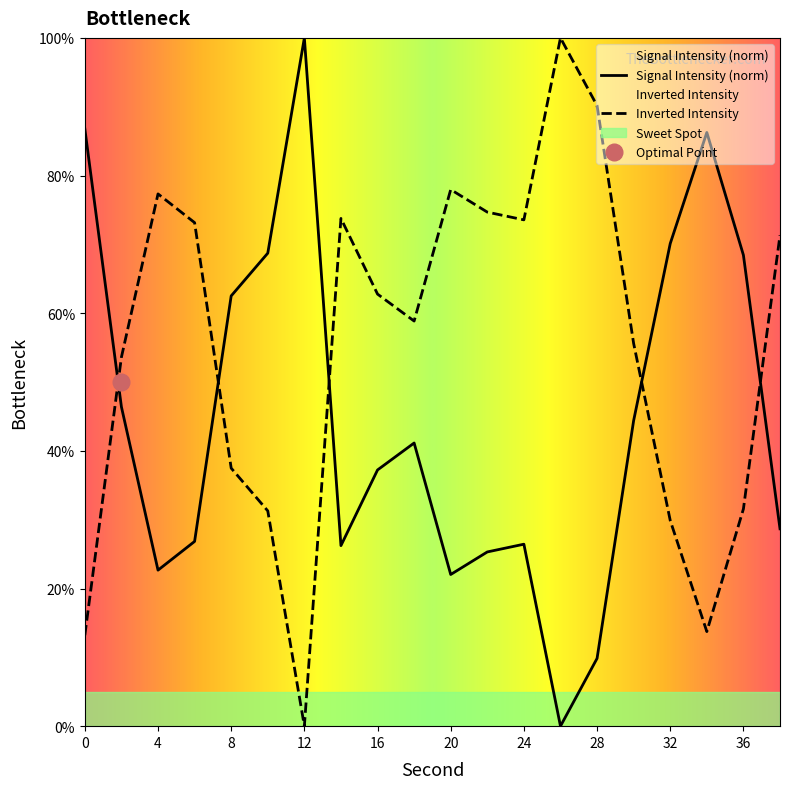

What is the value of the 7th point from the left?

100.0